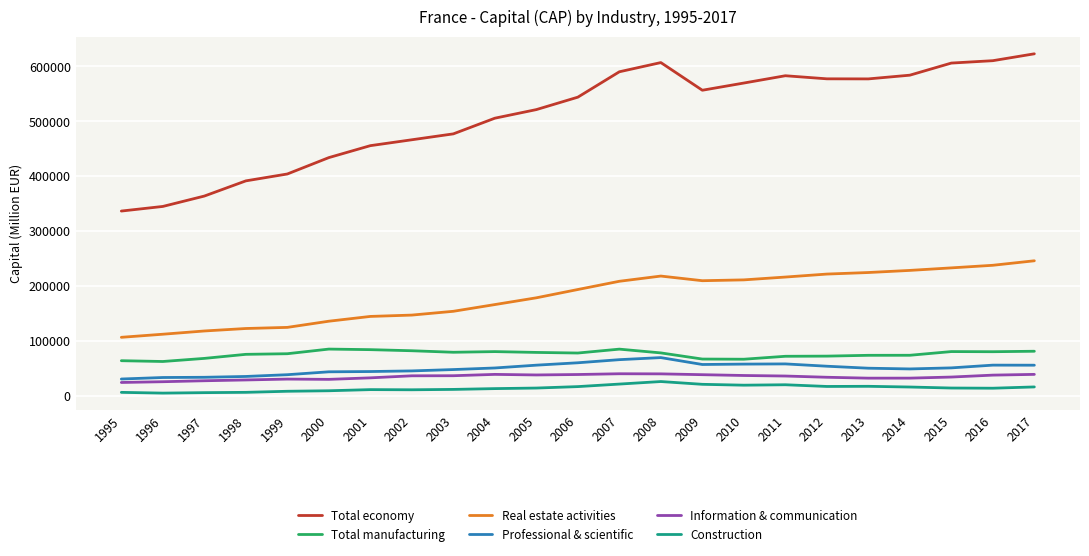

True or false: Real estate activities and Professional & scientific intersect in this chart.

False